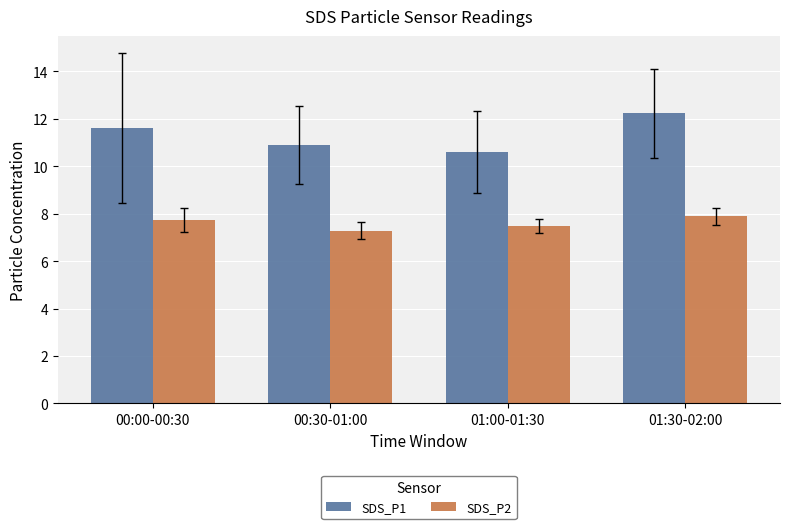

Which series has the largest total across all categories?

SDS_P1